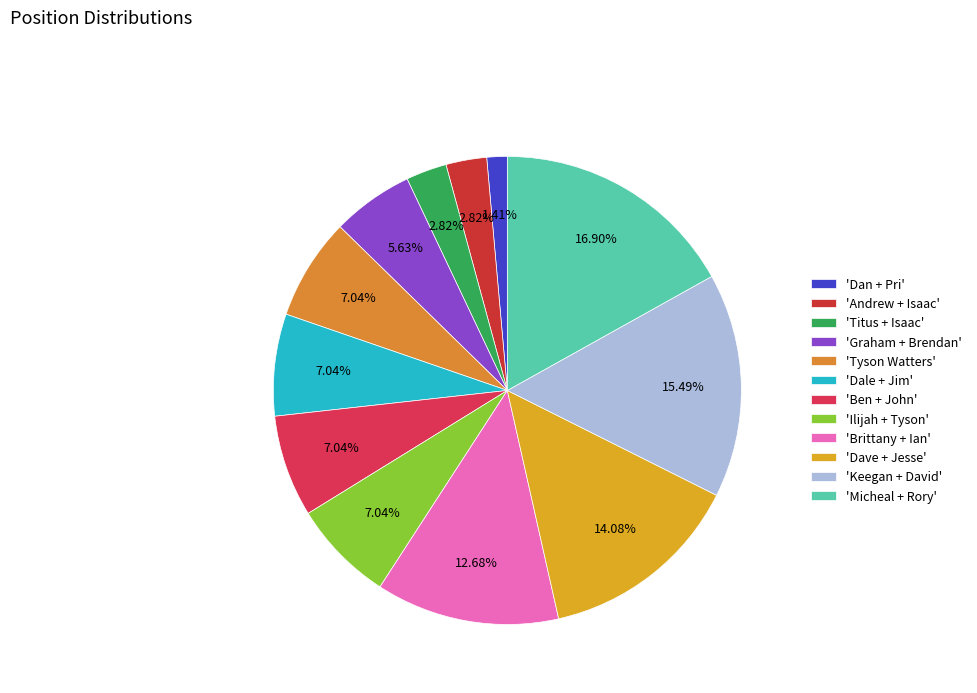

How many slices are in this pie chart?

12